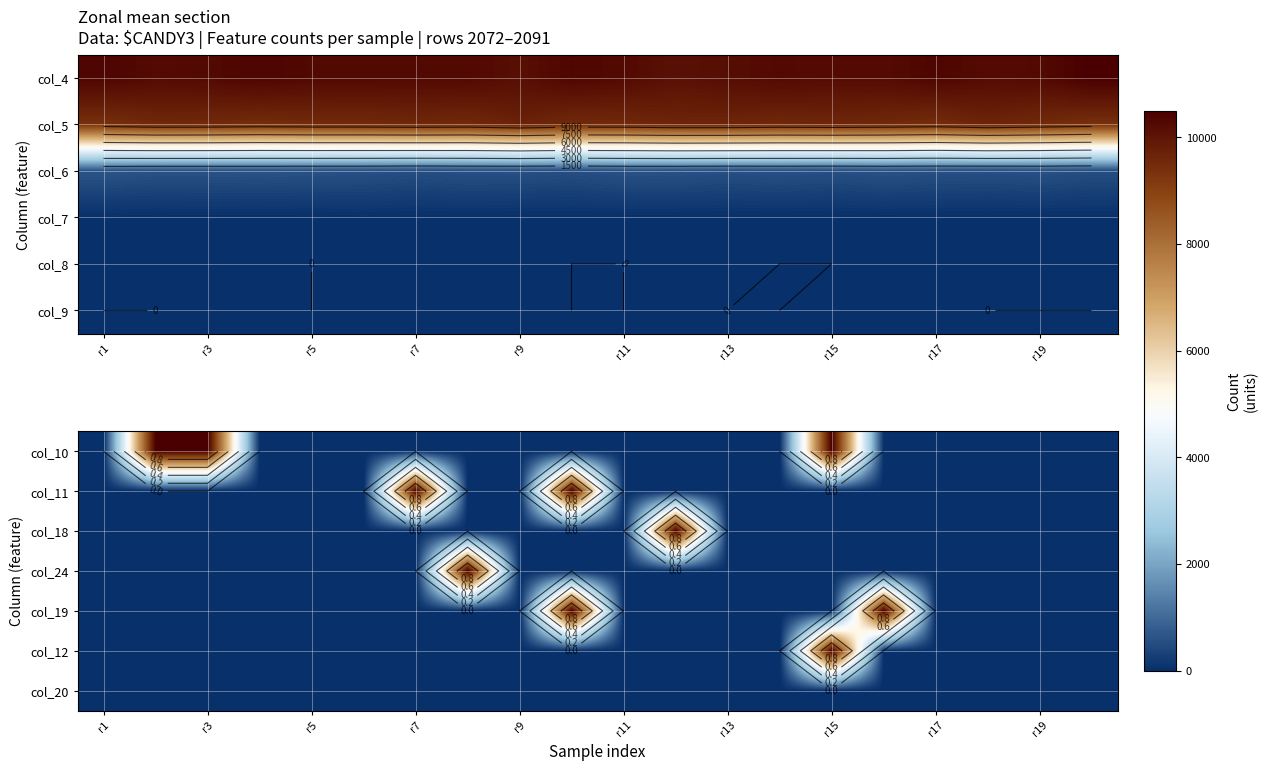

At which label does col_12 reach its minimum?

r1